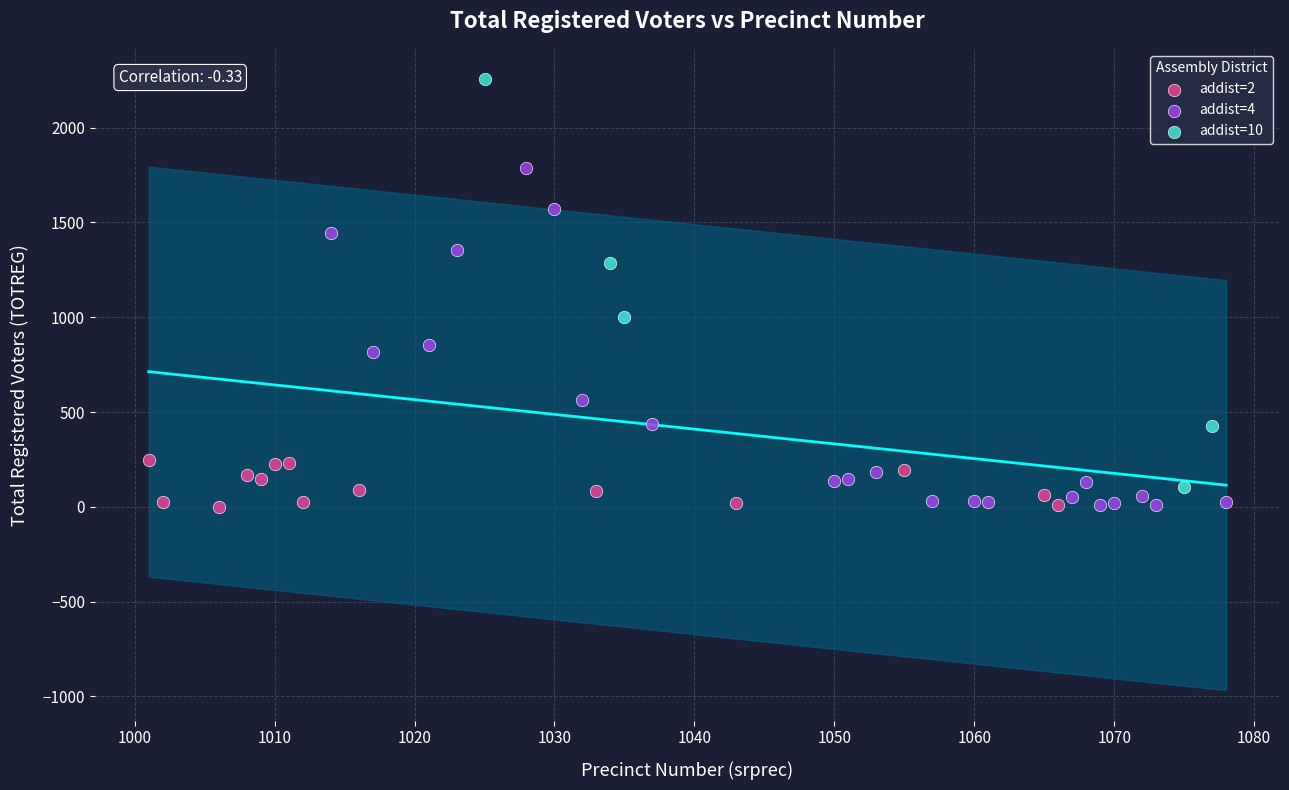

Which series has the widest spread of Y values?

addist=10